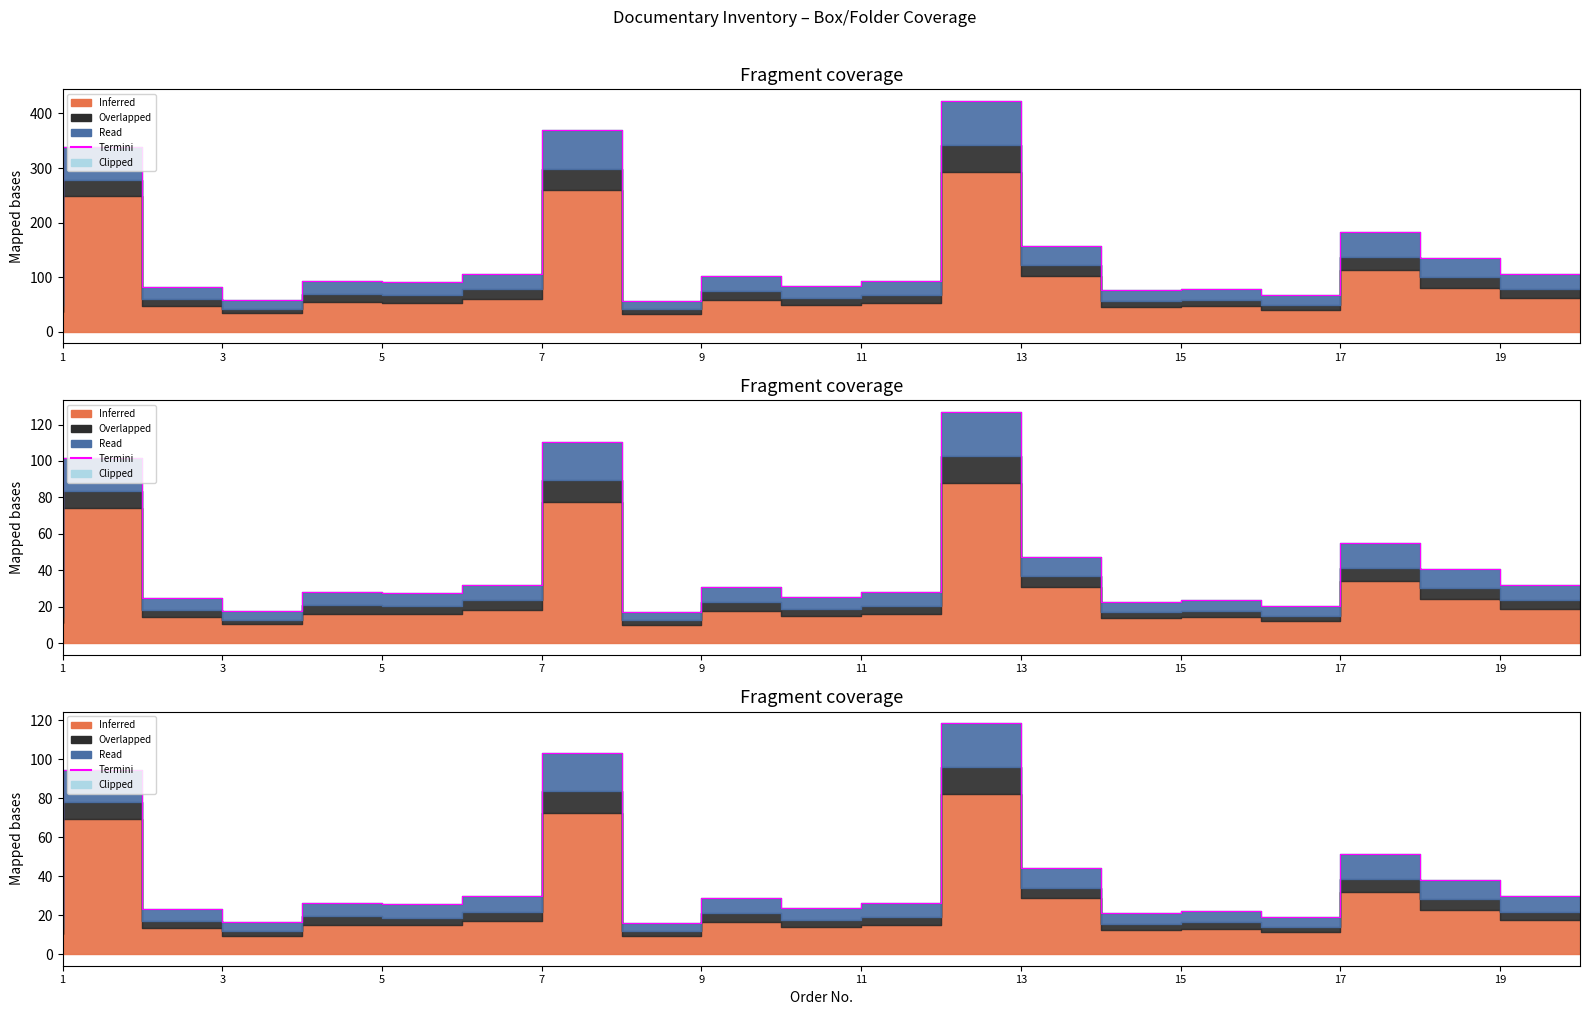

The value at 3 is 23.0. True or false?

True